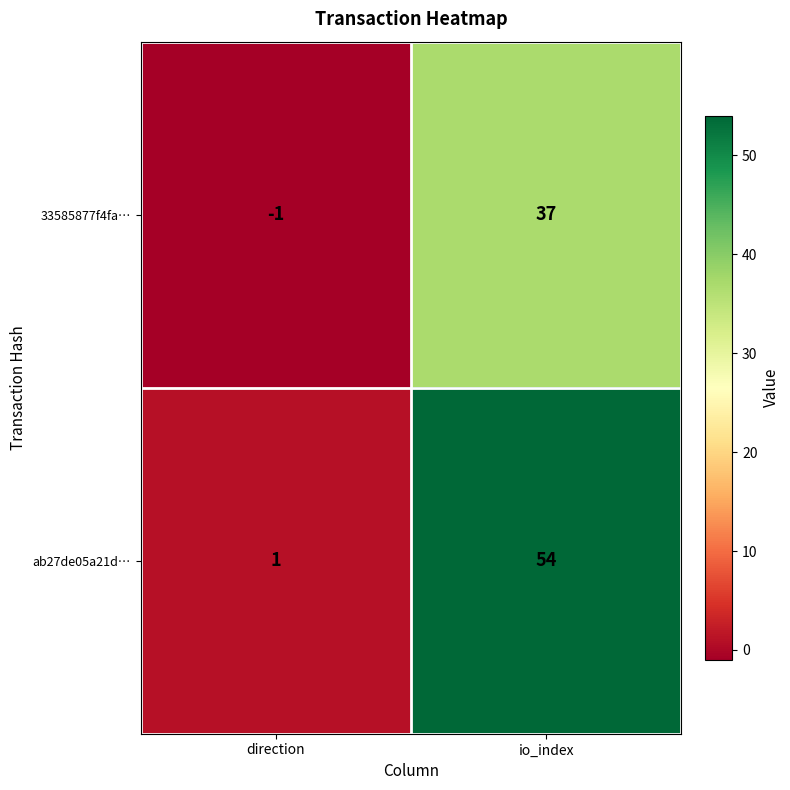

What is the difference between the maximum and minimum values in the ab27de05a21d… series?

53